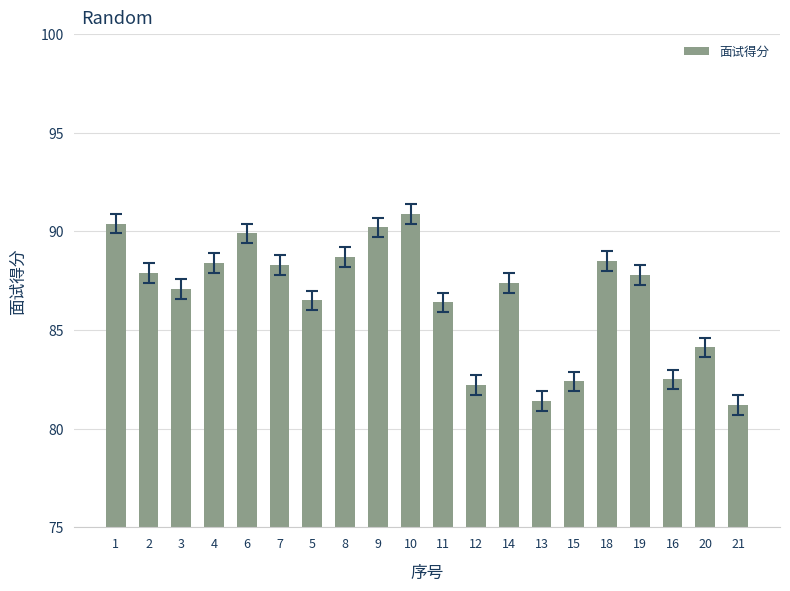

What is the change in value from 8 to 20?

-4.6